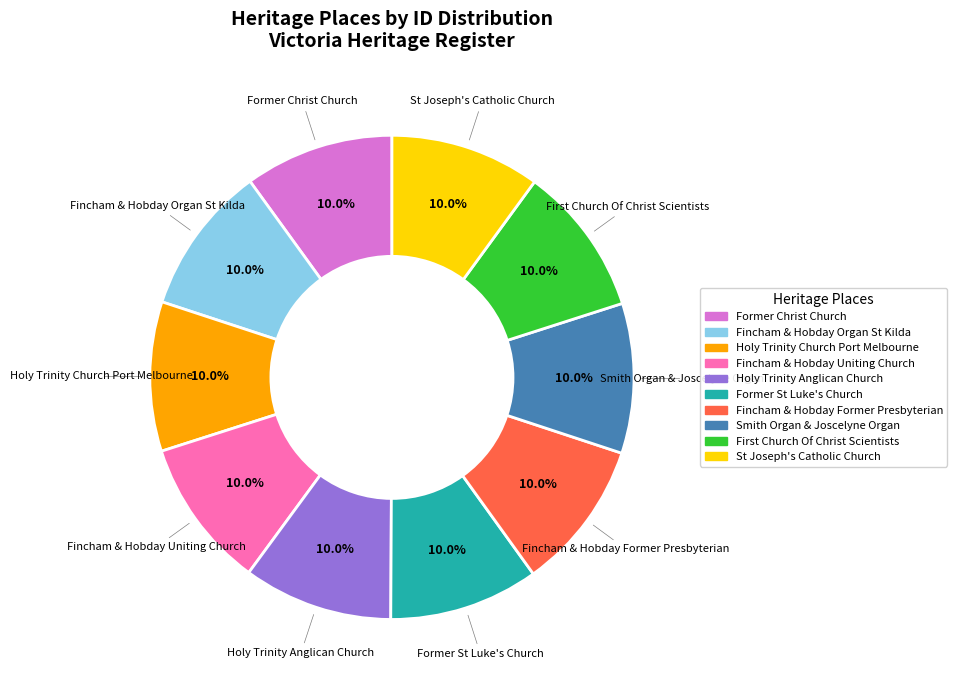

What is the ratio of the value at Fincham & Hobday Organ St Kilda to the value at Former St Luke's Church?

1.0